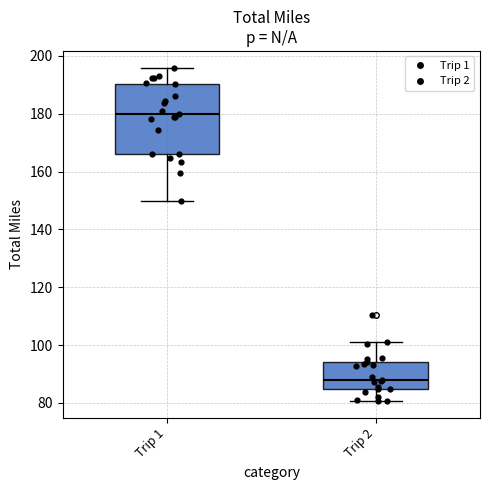

Which box has the highest median line?

Trip 1